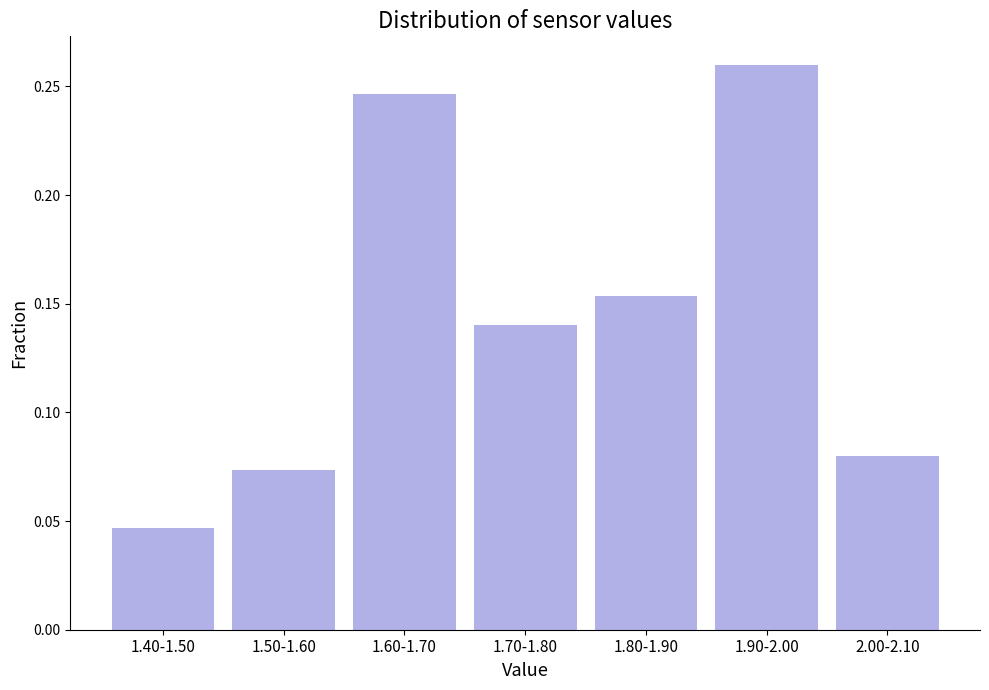

What is the sum of all values?

1.0